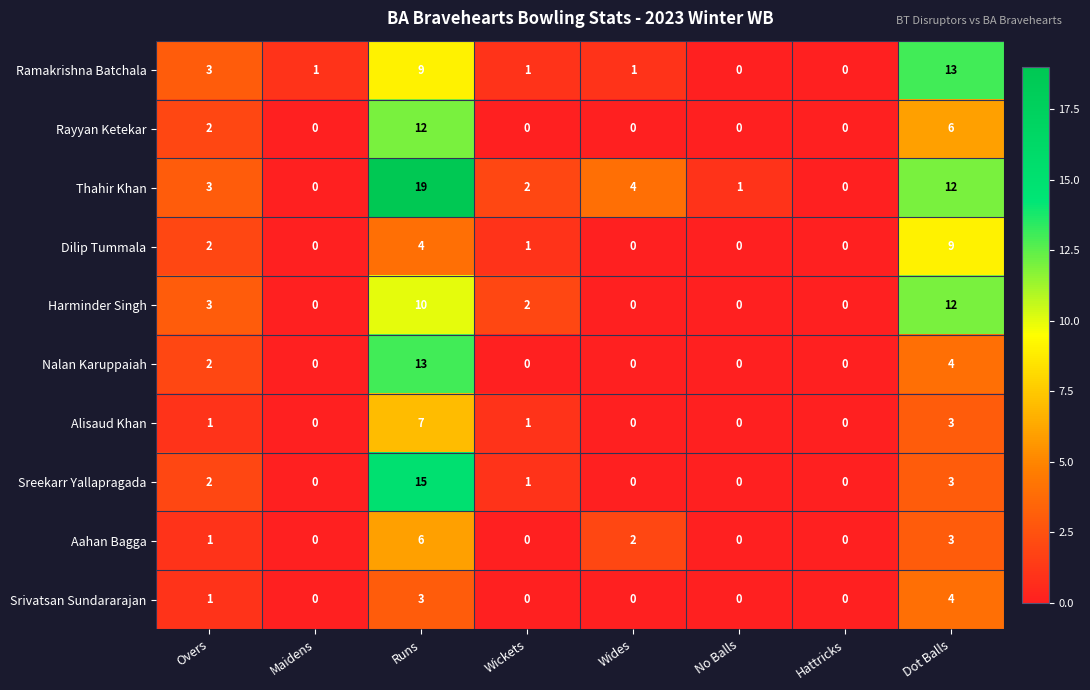

At which label is Sreekarr Yallapragada closest to 7?

Dot Balls